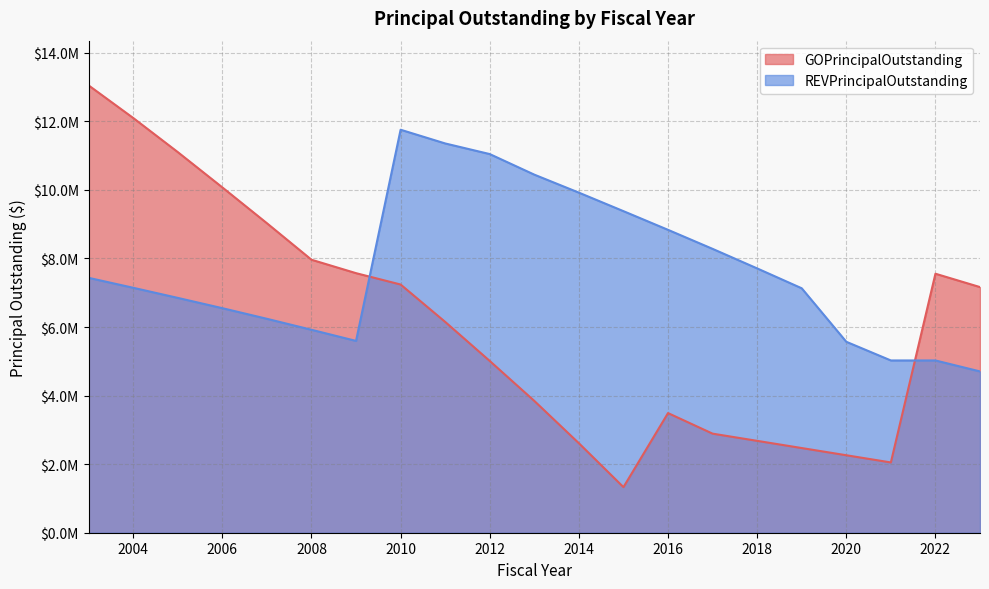

What is the total value across all series at 2004?

19243149.1